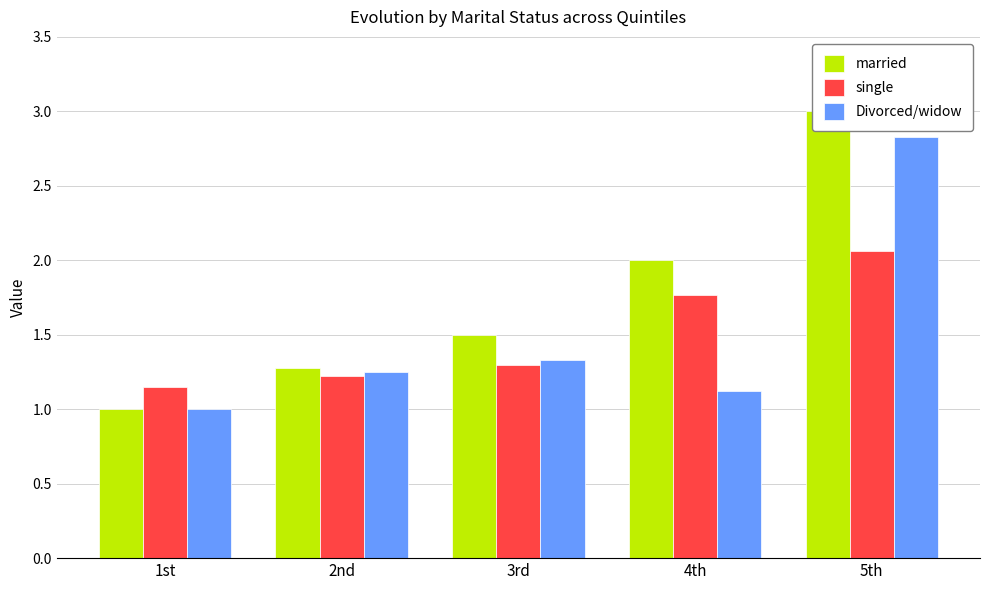

What is the difference between the single values at 4th and 2nd?

0.6